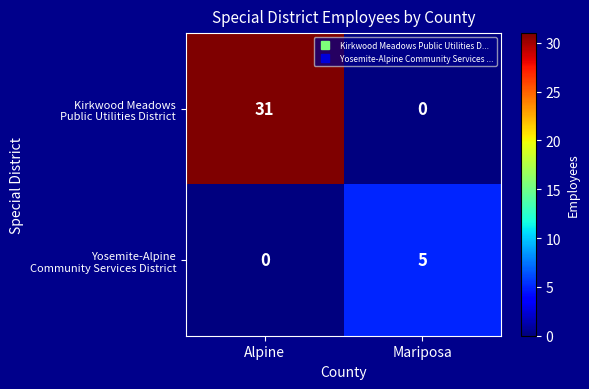

What is the greatest value displayed?

31